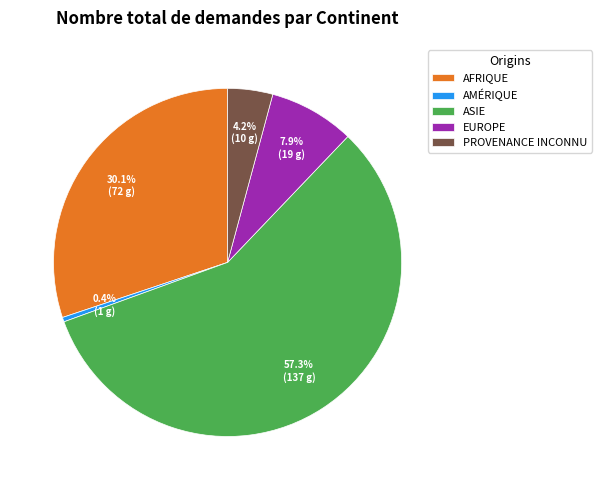

Rank the categories by value from highest to lowest.

ASIE, AFRIQUE, EUROPE, PROVENANCE INCONNU, AMÉRIQUE